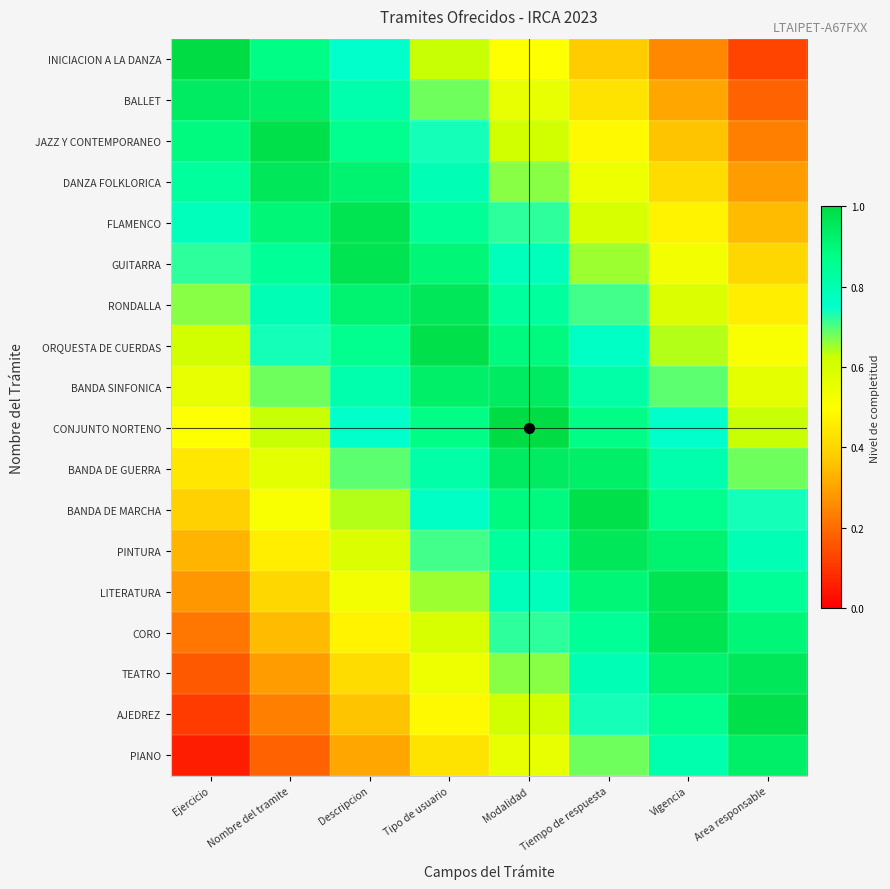

Which category has the lowest value across all series?

Ejercicio